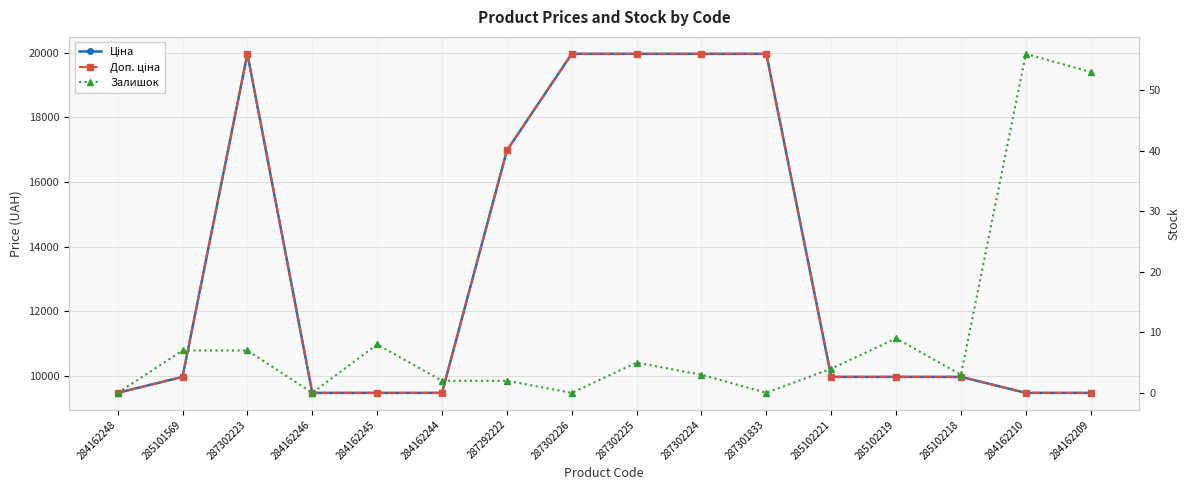

Is it true that Ціна equals 19964.2 at 287302226?

True